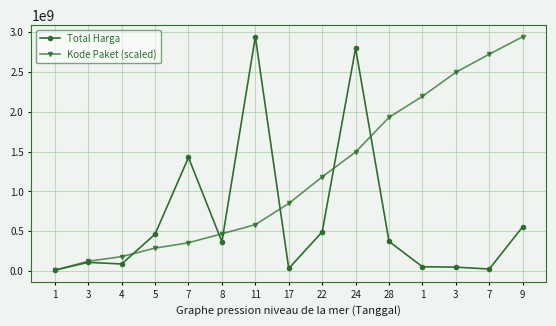

Is the value of Total Harga at 11 greater than the value of Kode Paket (scaled) at 8?

Yes